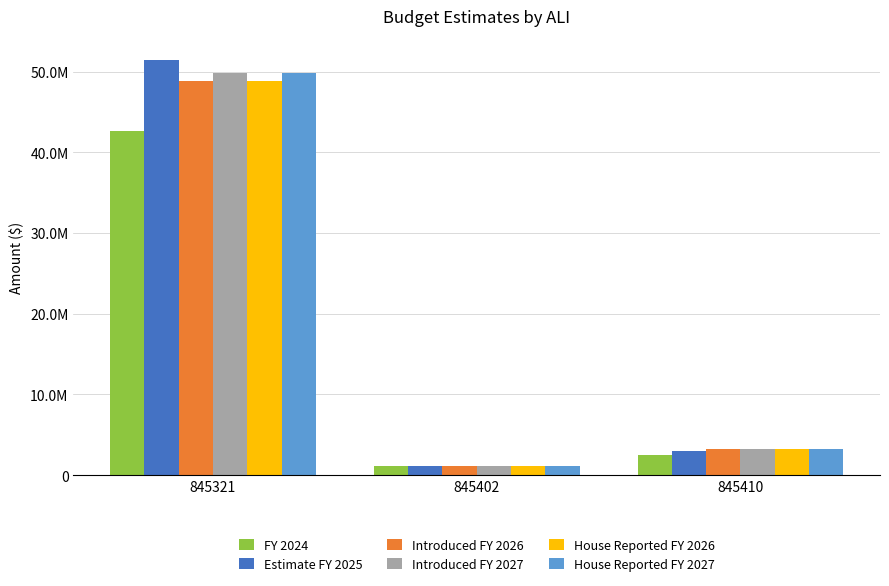

What are all the series names shown in the legend?

FY 2024, Estimate FY 2025, Introduced FY 2026, Introduced FY 2027, House Reported FY 2026, House Reported FY 2027